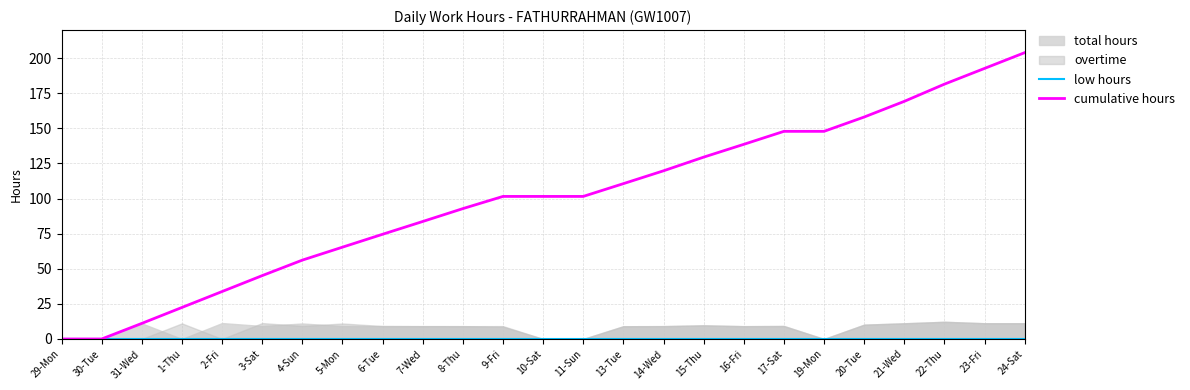

What is the difference between the highest and lowest values at 4-Sun?

56.2